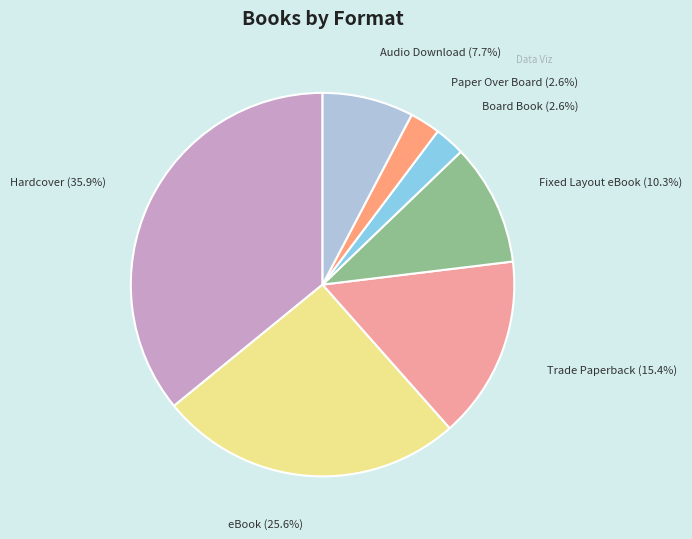

How many segments does this pie chart have?

7